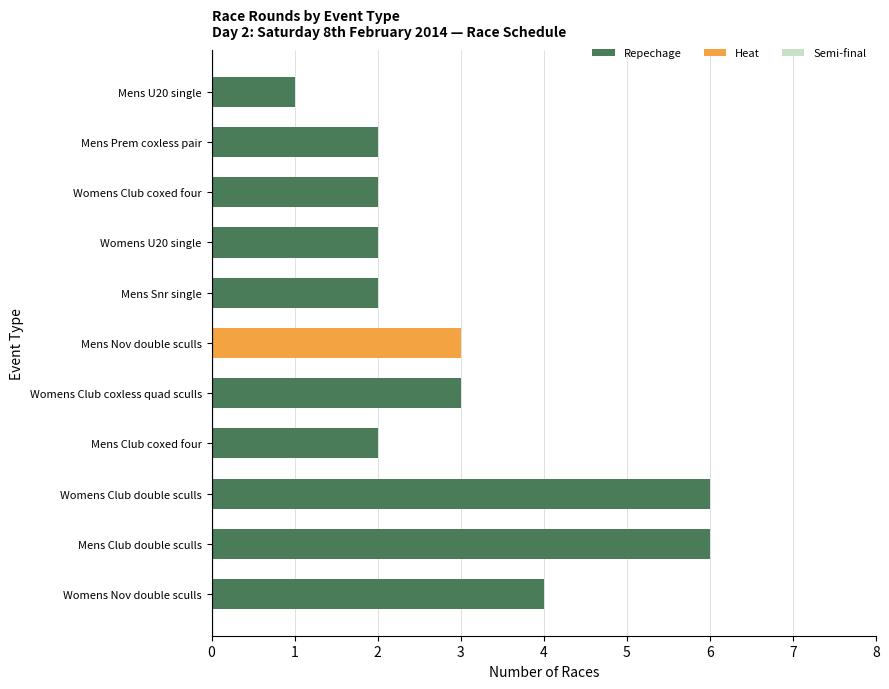

The value of Repechage at Womens Club coxless quad sculls is 3. True or false?

True